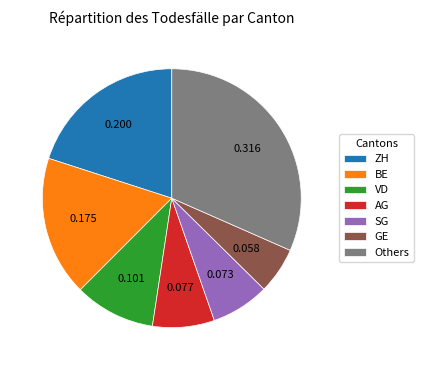

Is the sum of ZH and Others greater than half?

Yes